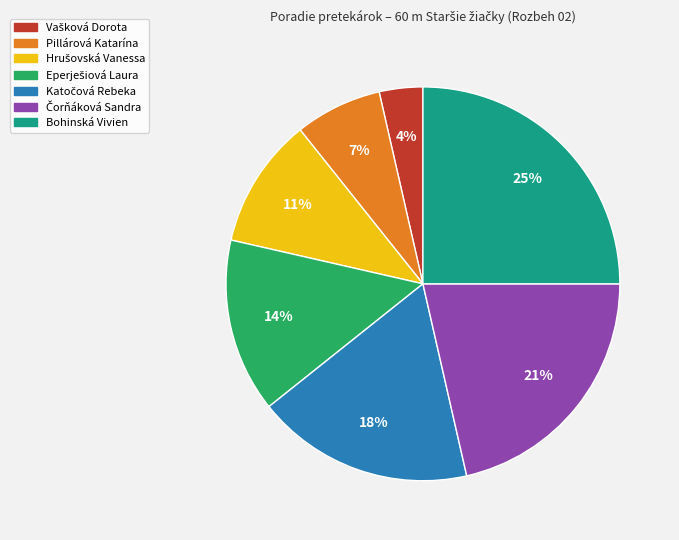

Is there any slice that represents more than half of the pie?

No